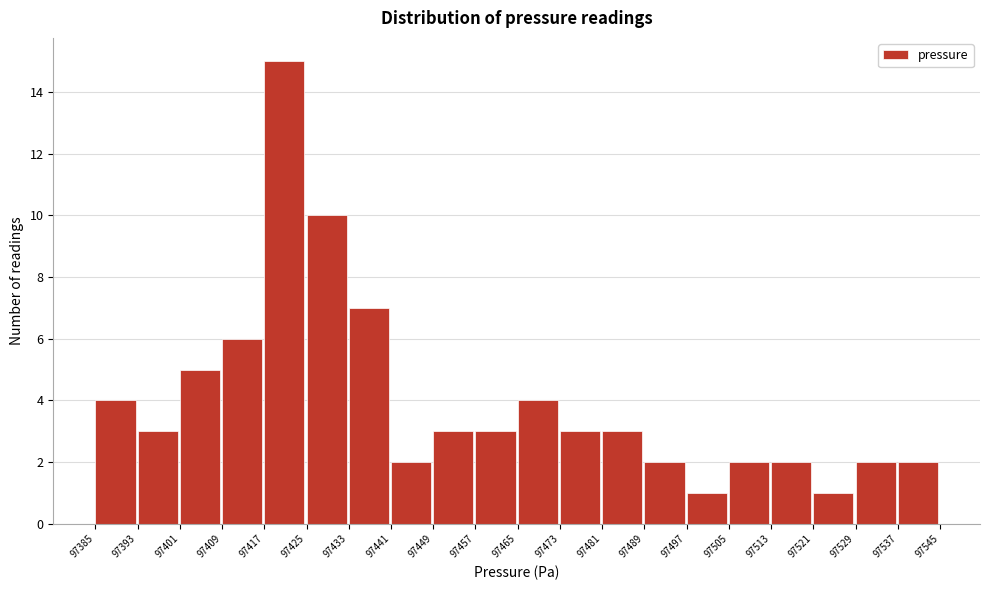

Reading left to right, list every bar in this chart as the range it spans on the x-axis followed by its height. The values are not printed on the chart, so give them approximately, as read against the axis.

97385 to 97393: 4
97393 to 97401: 3
97401 to 97409: 5
97409 to 97417: 6
97417 to 97425: 15
97425 to 97433: 10
97433 to 97441: 7
97441 to 97449: 2
97449 to 97457: 3
97457 to 97465: 3
97465 to 97473: 4
97473 to 97481: 3
97481 to 97489: 3
97489 to 97497: 2
97497 to 97505: 1
97505 to 97513: 2
97513 to 97521: 2
97521 to 97529: 1
97529 to 97537: 2
97537 to 97545: 2